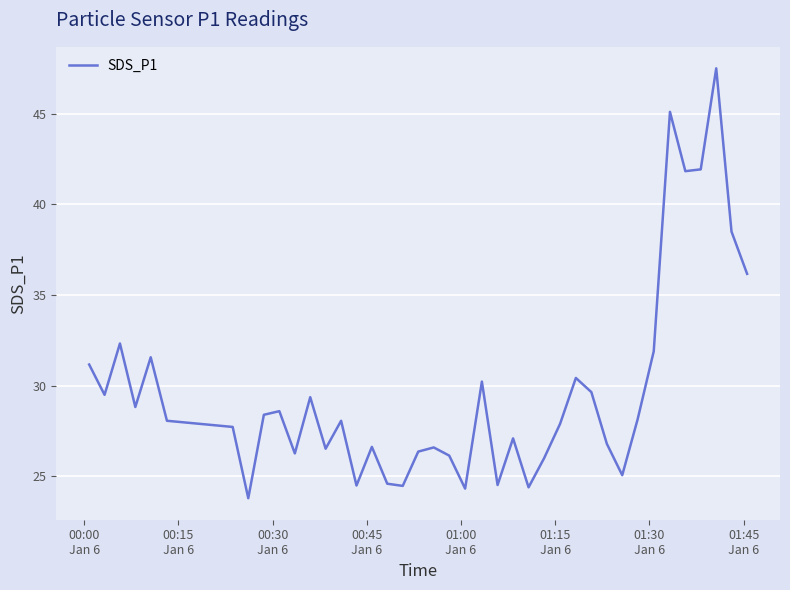

What is the difference between the maximum and minimum values?

23.7